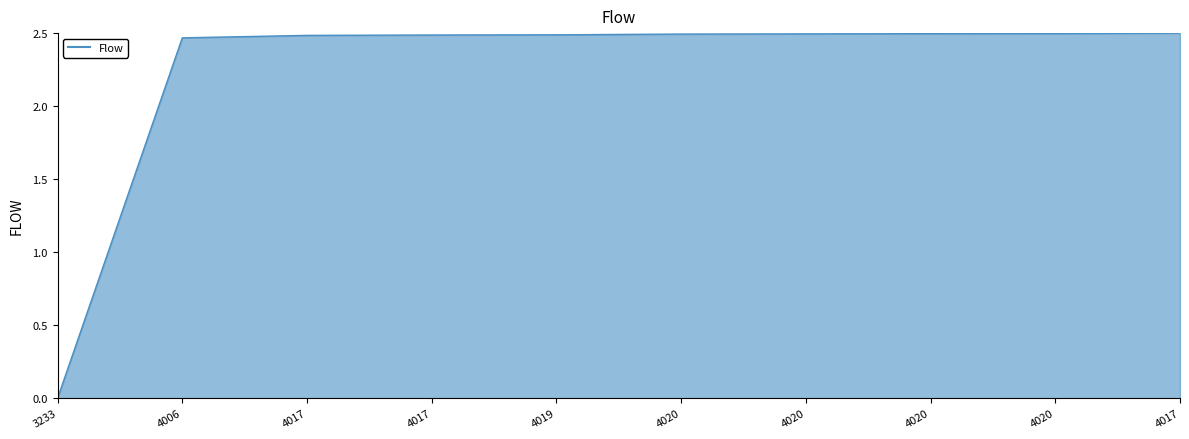

How many categories are shown in the chart?

10